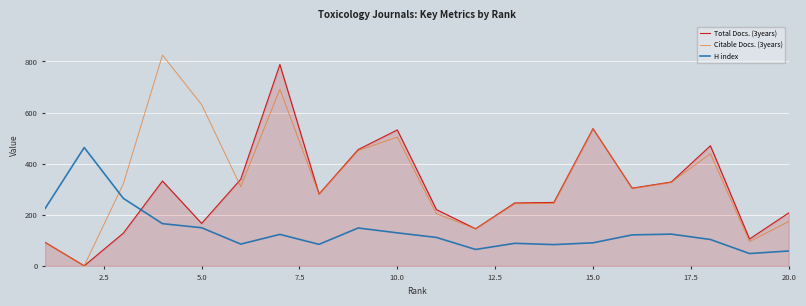

Which series has the largest range (max minus min)?

Citable Docs. (3years)